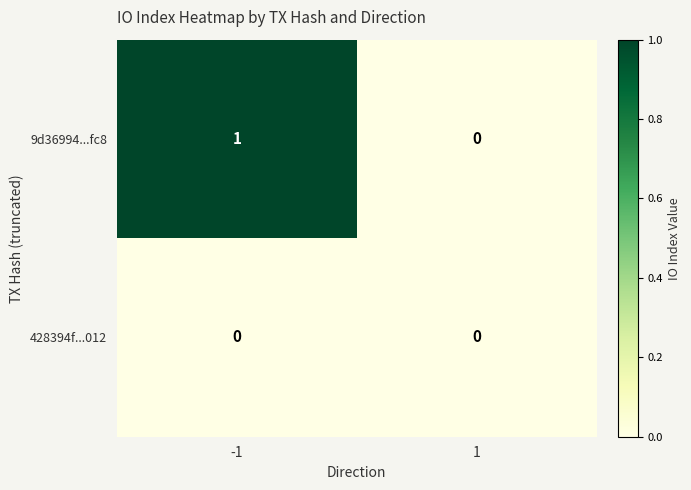

Rank the series at -1 from lowest to highest value.

428394f...012, 9d36994...fc8